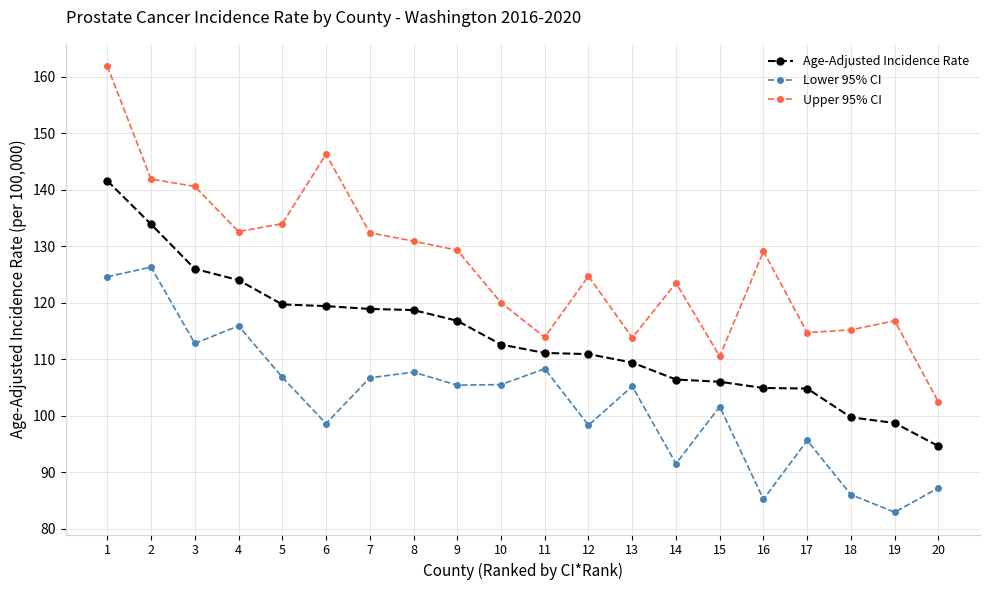

Which series changed the most between 6 and 18?

Upper 95% CI